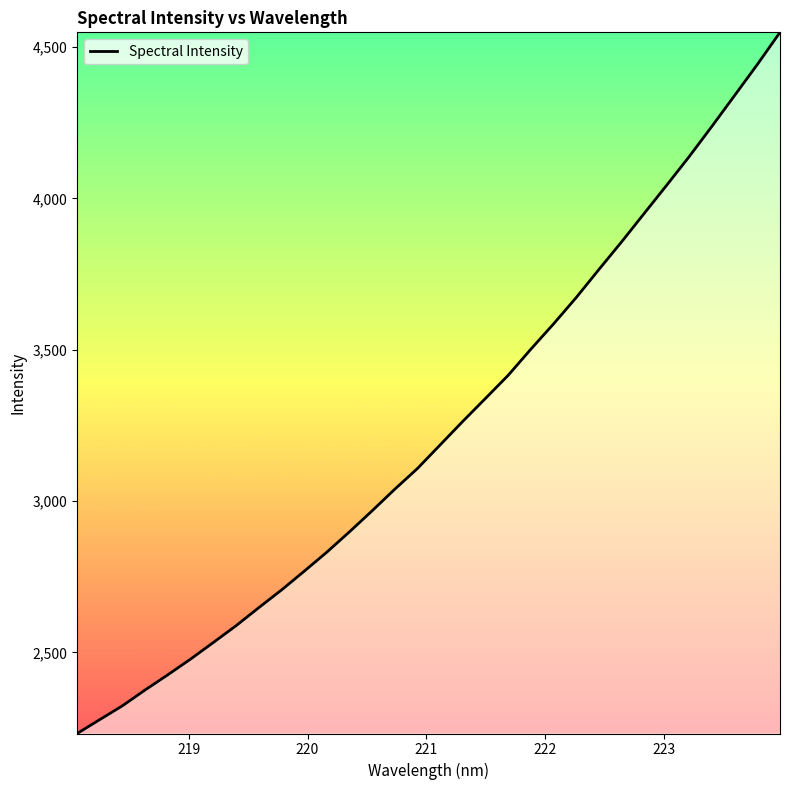

What is the difference between the maximum and minimum values?

2316.6